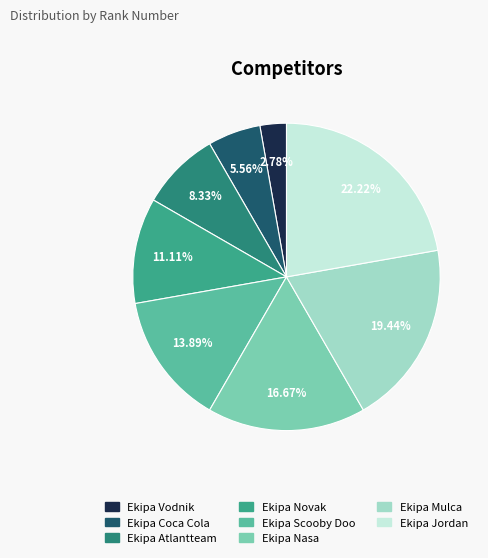

To the nearest percent, what is the combined percentage of Ekipa Scooby Doo and Ekipa Coca Cola?

19%